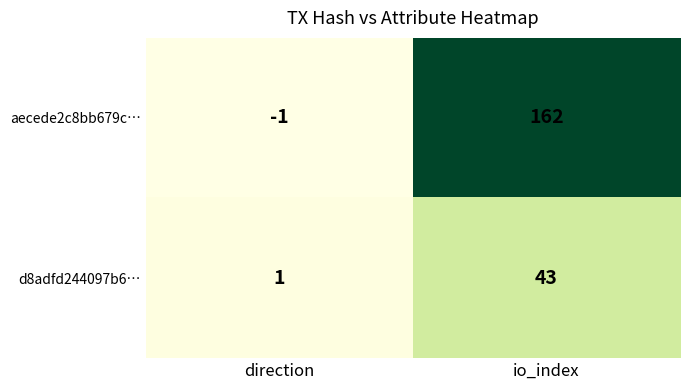

At which category is the sum across all series the highest?

io_index